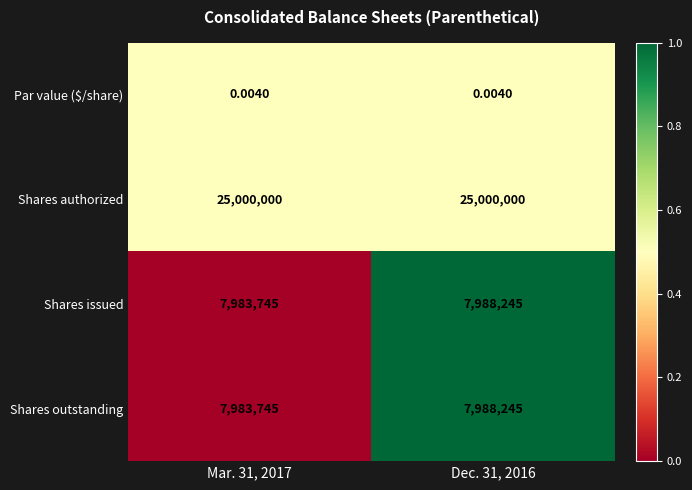

Is the value of Shares outstanding at Mar. 31, 2017 greater than the value of Shares authorized at Dec. 31, 2016?

No